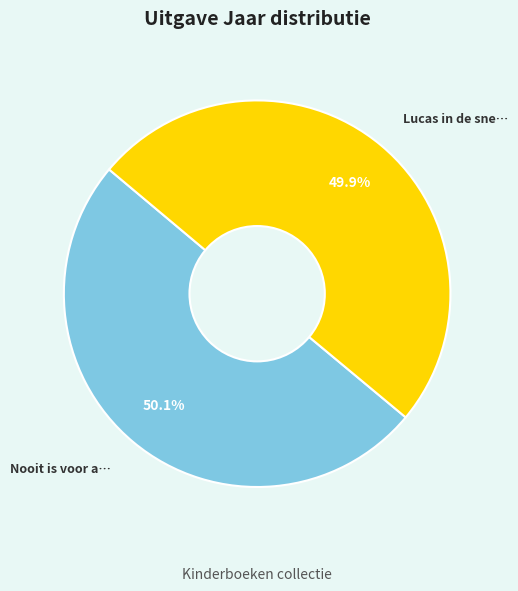

Is there any slice that represents more than half of the pie?

Yes